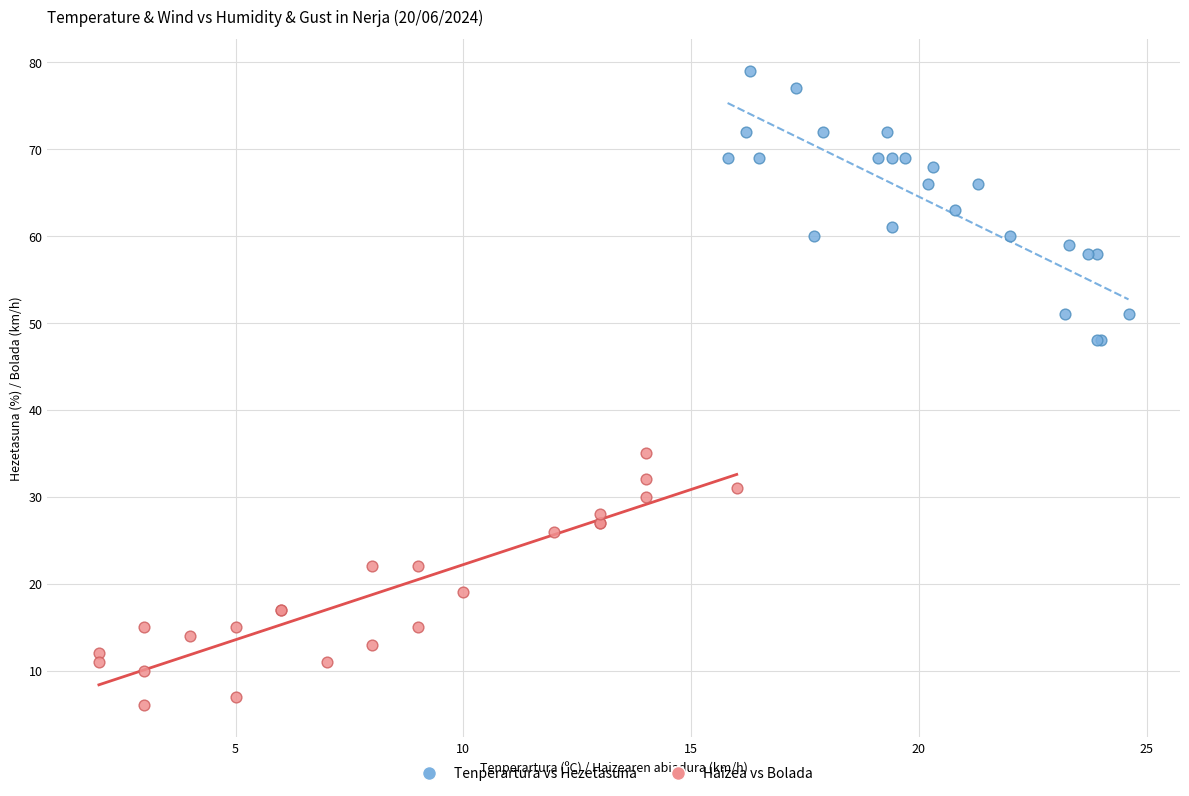

What are all the series names shown in the legend?

Tenperartura vs Hezetasuna, Haizea vs Bolada